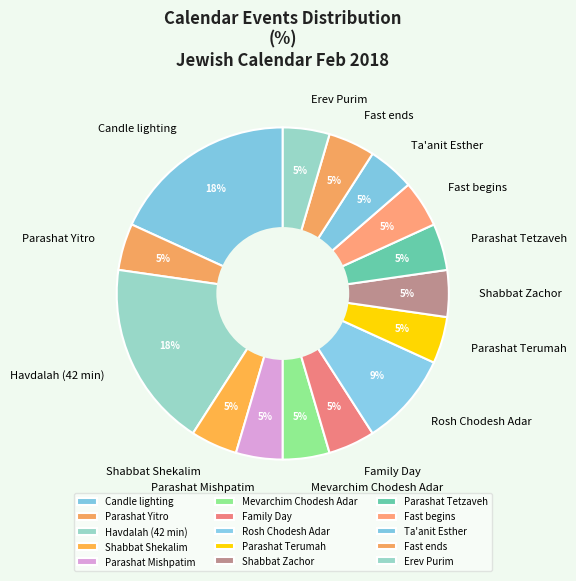

Is the sum of Fast ends and Parashat Terumah greater than half?

No